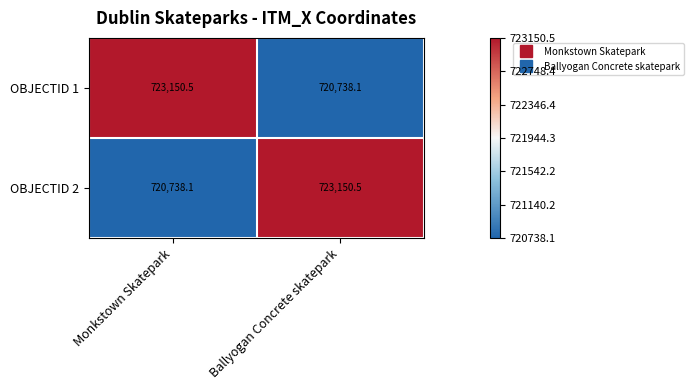

How many data points does each series have?

2